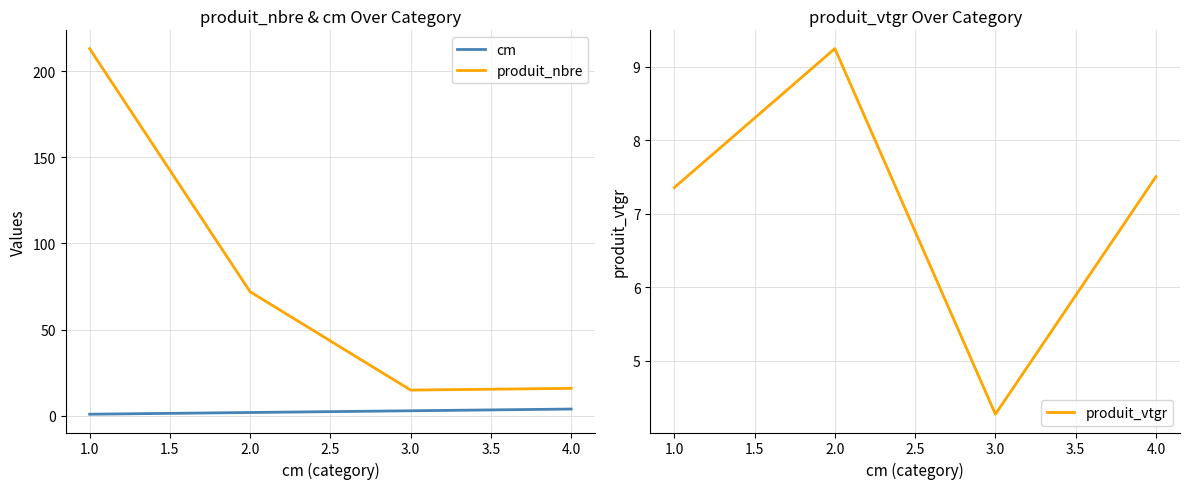

The produit_vtgr series shows 7.5 at 4.0. True or false?

True